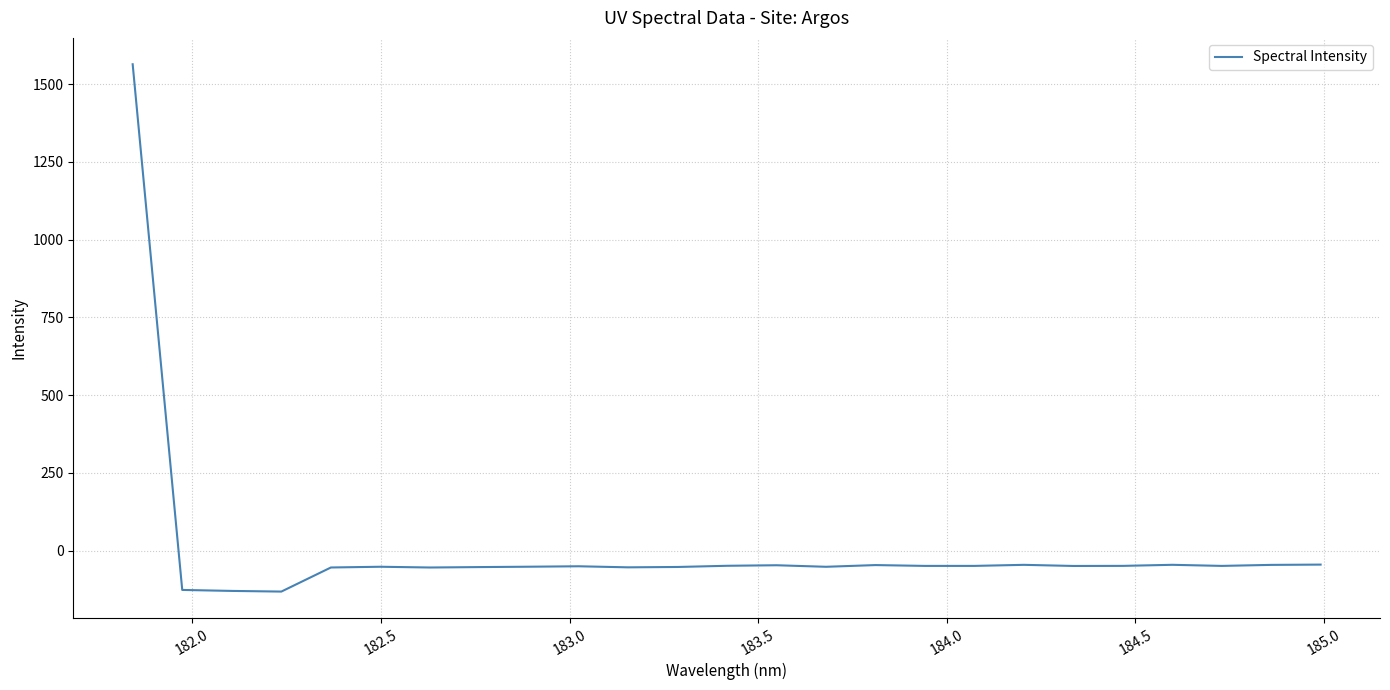

What is the minimum value shown in the chart?

-132.0